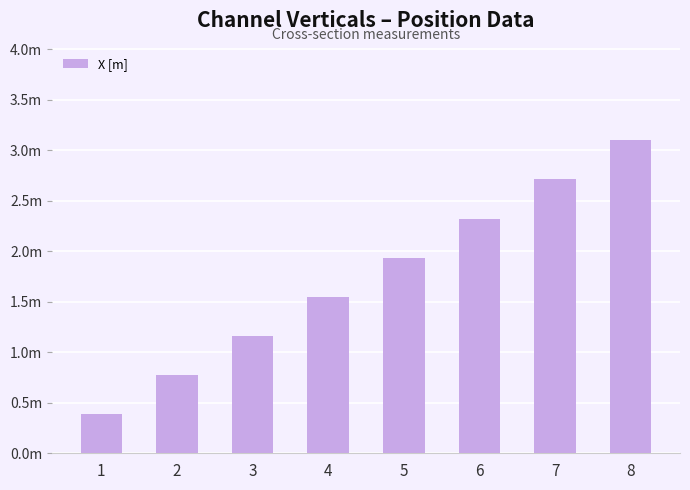

The chart shows a value of 1.6 at 4. True or false?

True